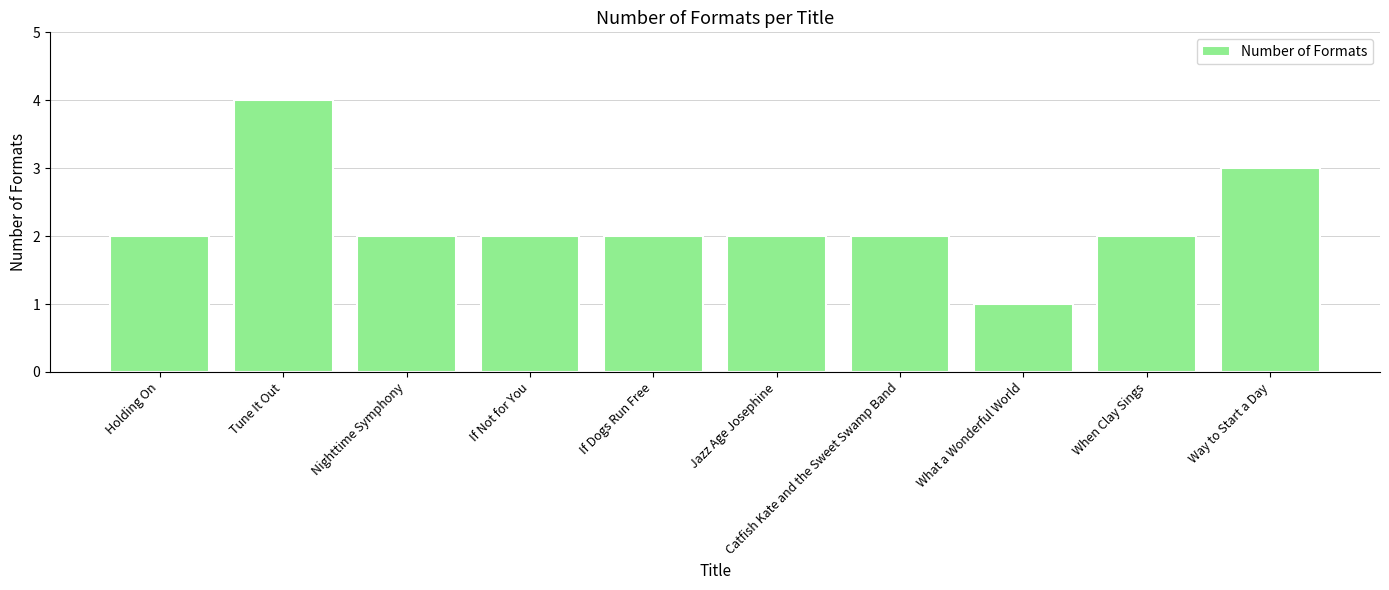

Approximately how many times larger is the value at Holding On compared to If Dogs Run Free?

1.0